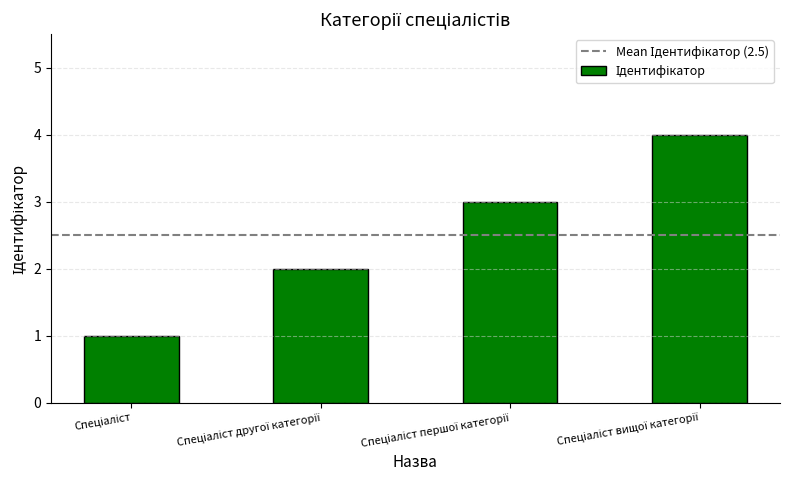

What is the maximum value shown in the chart?

4